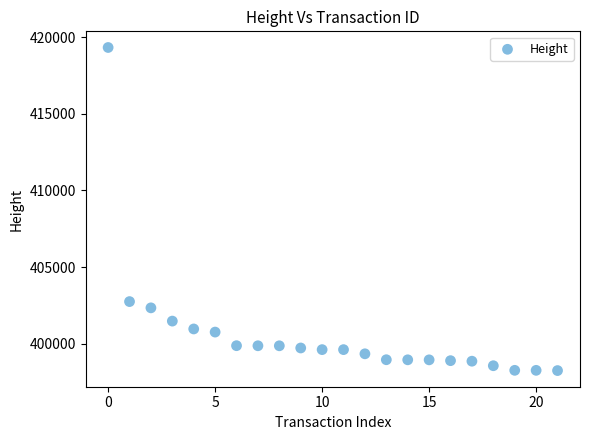

What is the range of Y values (max minus min)?

21070